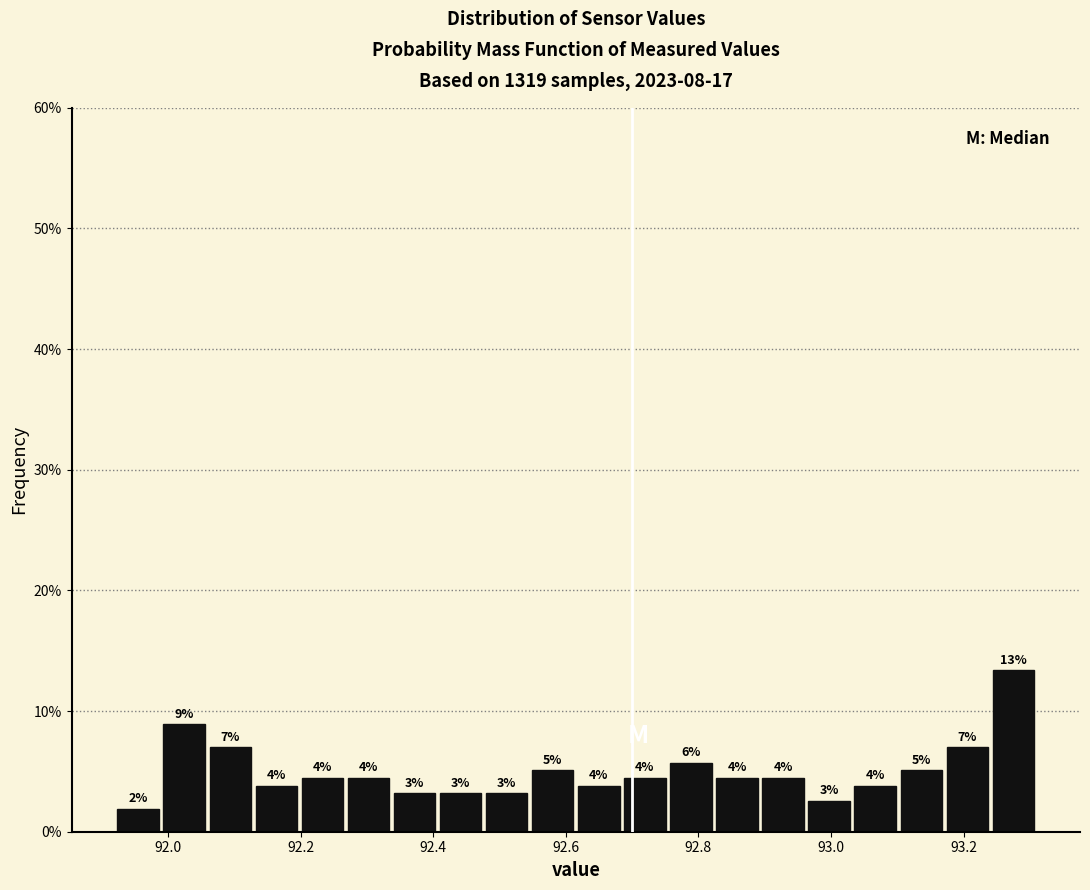

Around what value on the x-axis is the tallest bar? Give the approximate position of its centre, as read against the axis.

93.28